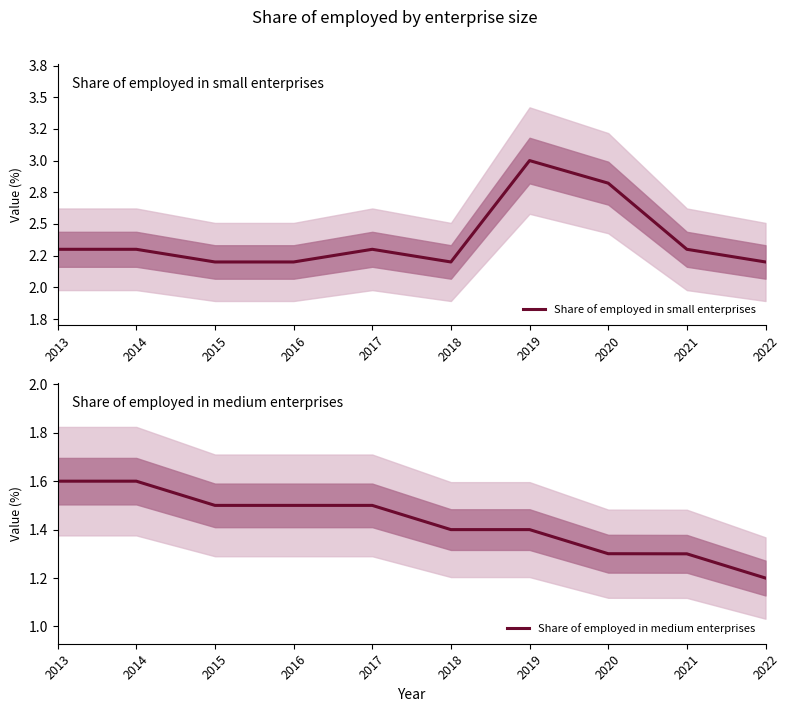

The Share of employed in small enterprises series shows 1.1 at 2019. True or false?

False